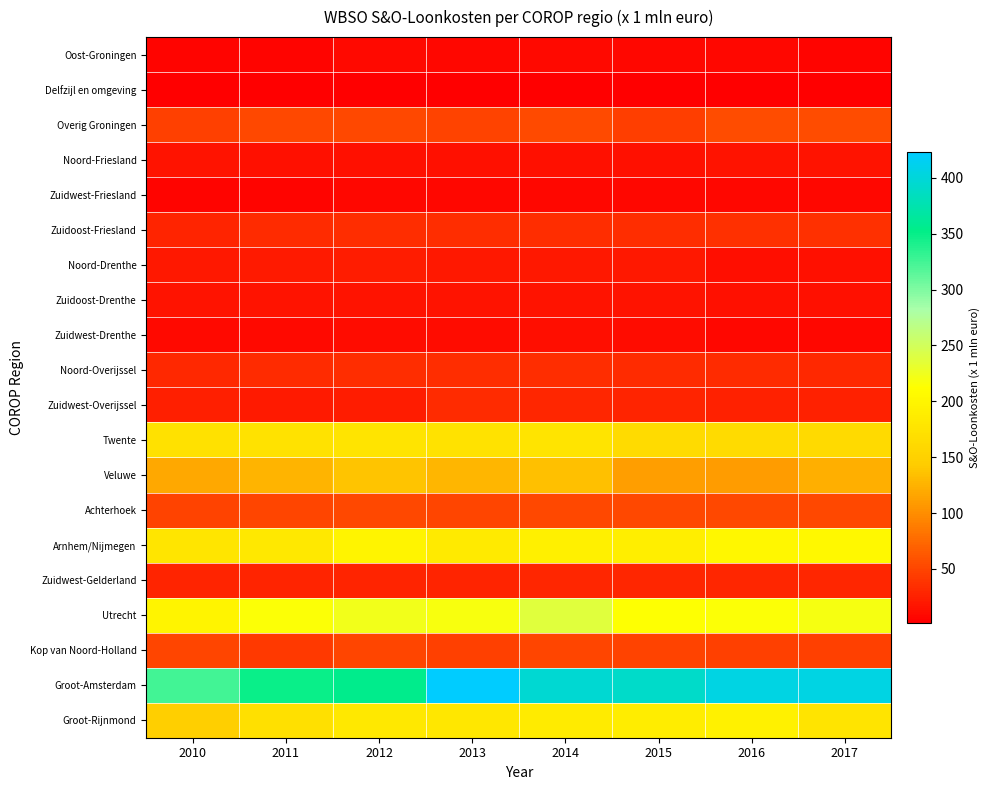

Rank the series at 2016 from highest to lowest value.

Groot-Amsterdam, Utrecht, Arnhem/Nijmegen, Groot-Rijnmond, Twente, Veluwe, Overig Groningen, Achterhoek, Kop van Noord-Holland, Zuidoost-Friesland, Noord-Overijssel, Zuidwest-Gelderland, Zuidwest-Overijssel, Noord-Friesland, Zuidoost-Drenthe, Noord-Drenthe, Zuidwest-Drenthe, Zuidwest-Friesland, Oost-Groningen, Delfzijl en omgeving